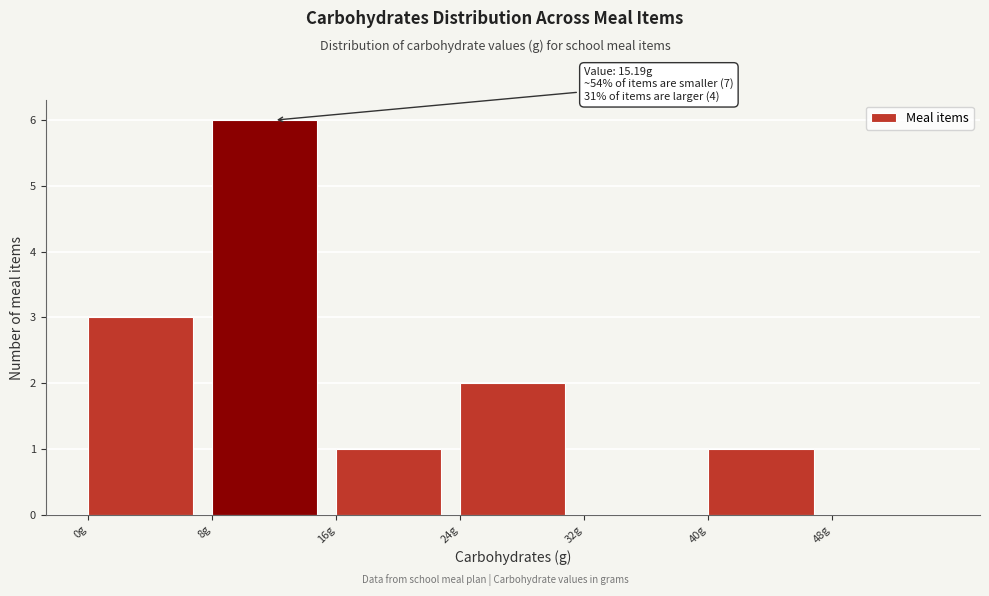

Which range on the x-axis has the tallest bar?

8 to 16